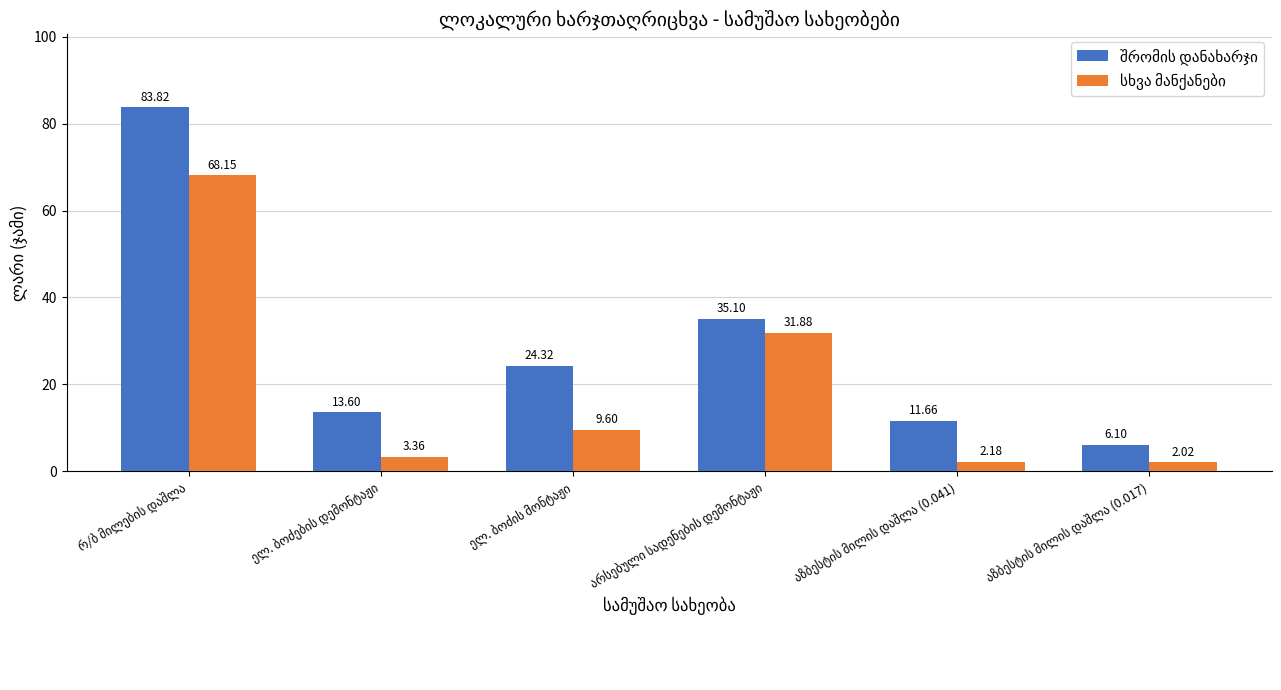

At how many categories does at least one series exceed 15?

3